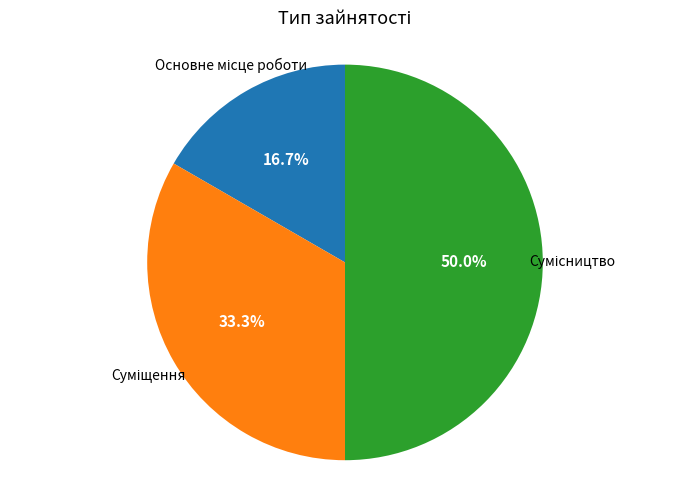

Count the number of slices in the pie.

3